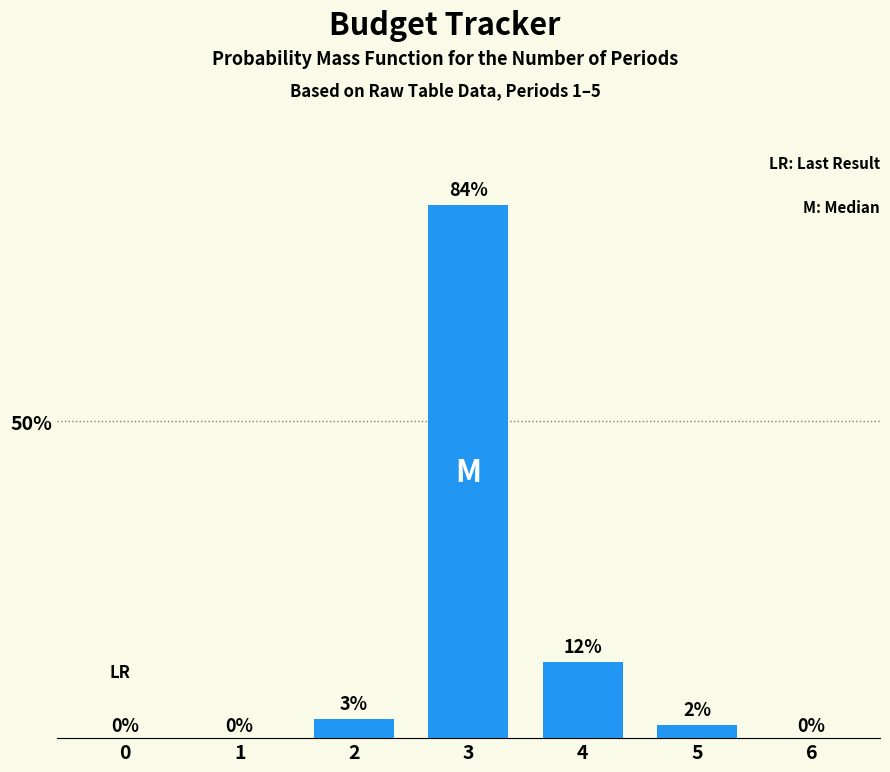

Reading right to left, list all the values displayed in this chart.

6=0	5=2	4=12	3=84	2=3	1=0	0=0